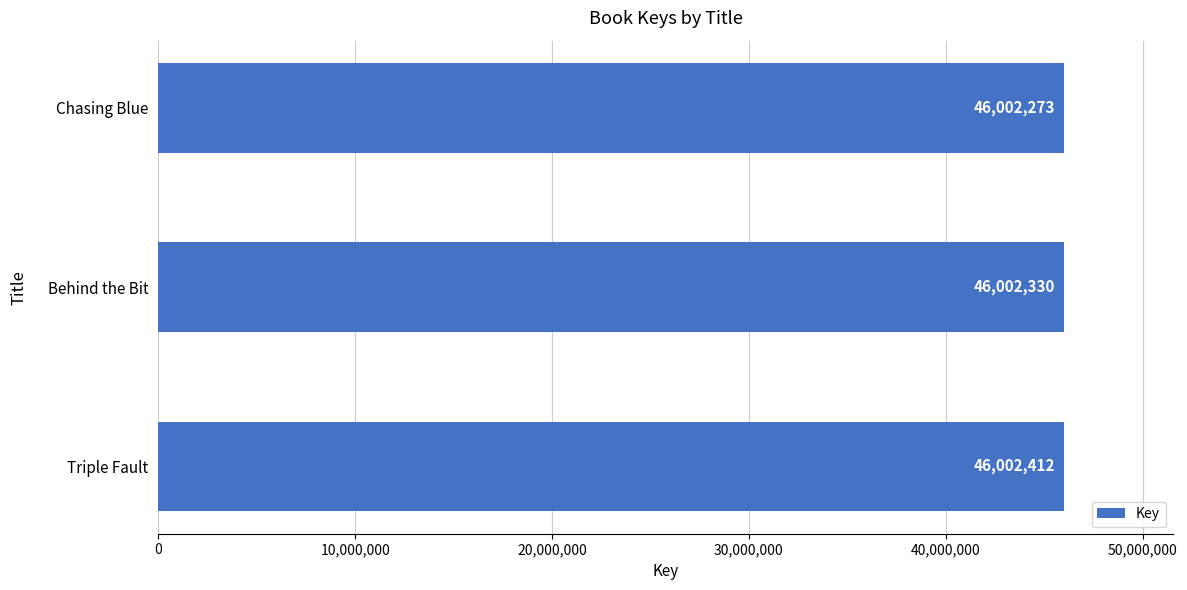

List the labels in order of value, smallest first.

Chasing Blue, Behind the Bit, Triple Fault